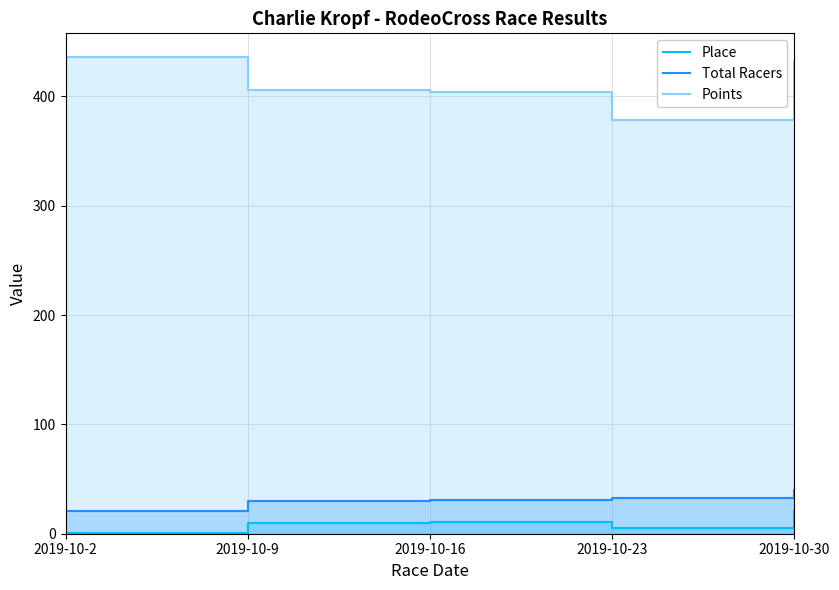

Between 2019-10-9 and 2019-10-23, which series saw the biggest shift?

Points